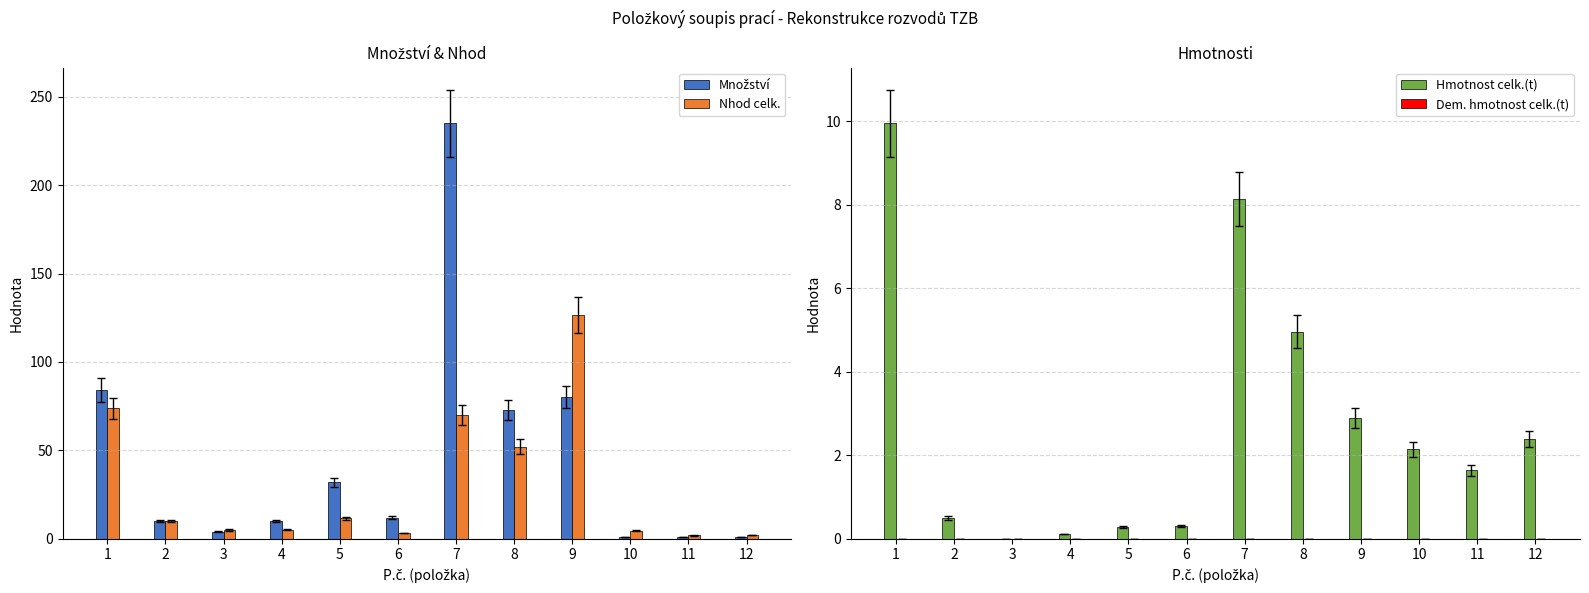

What is the minimum value for Množství?

0.9